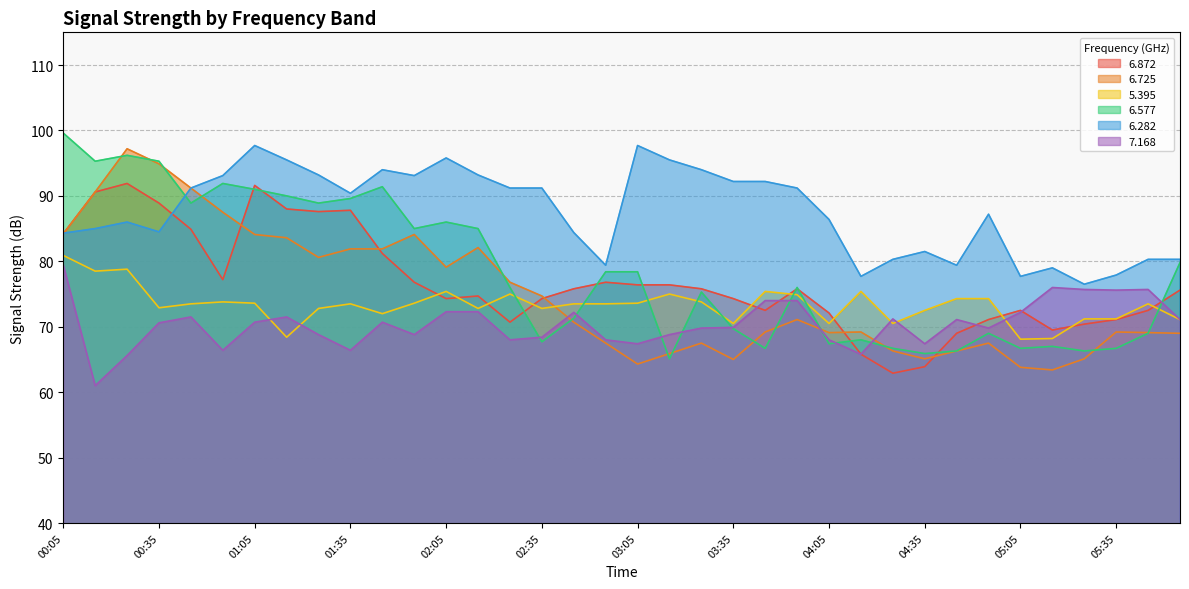

At which category does 6.282 reach its first local valley?

00:35